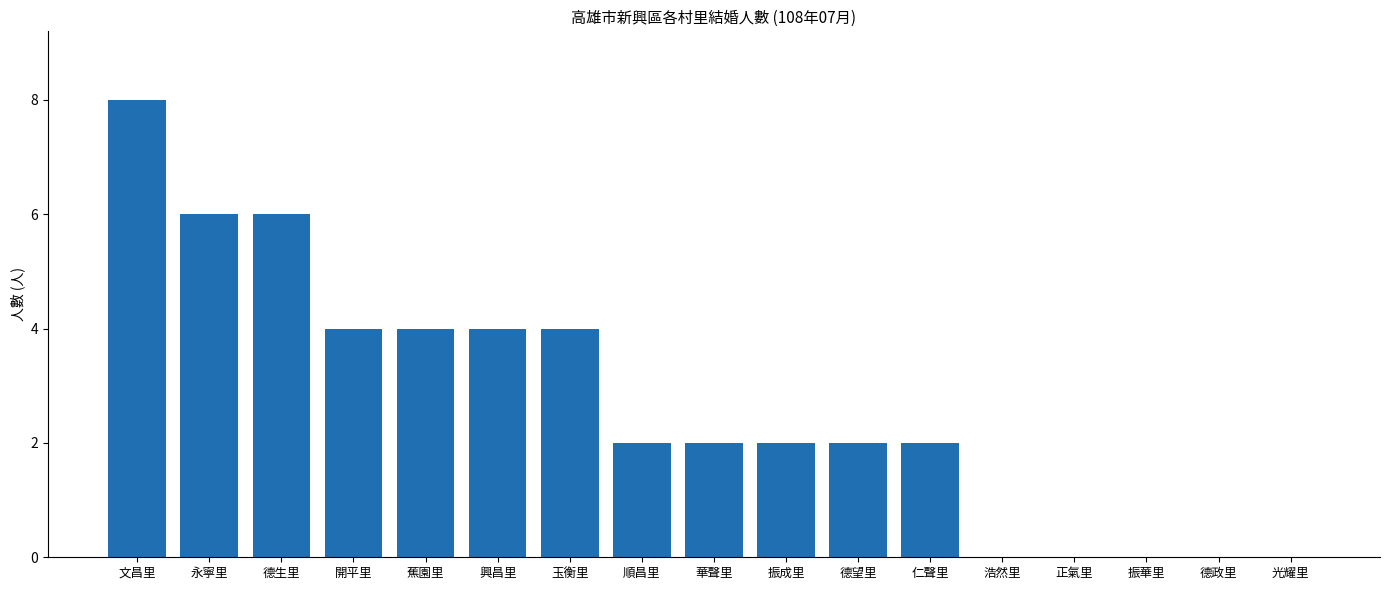

Which label corresponds to the largest value in the chart?

文昌里